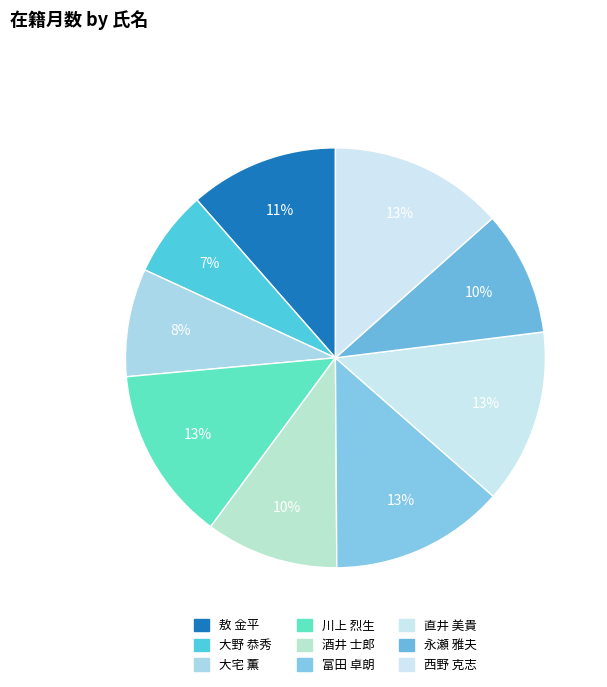

Count the number of slices in the pie.

9